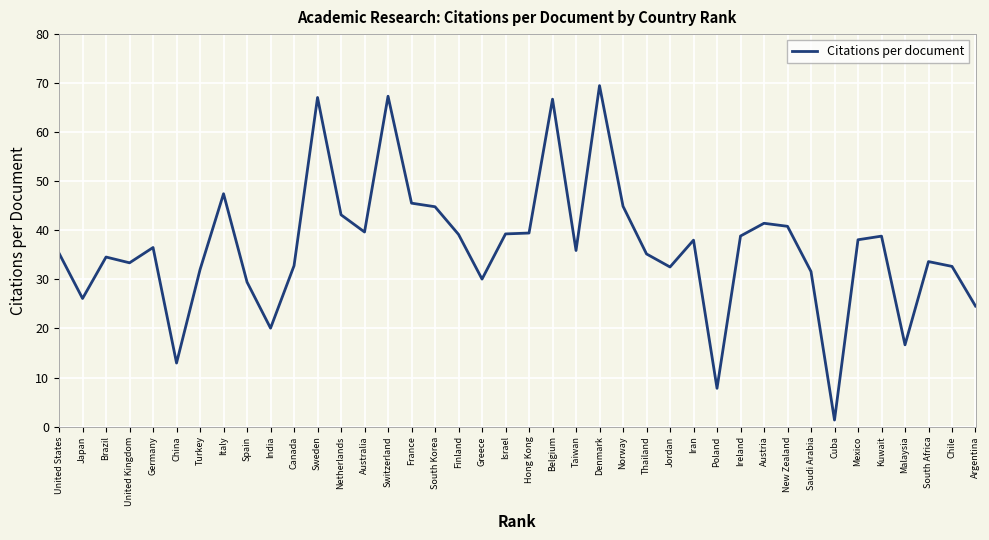

Is it true that the value at Japan is 38.2?

False